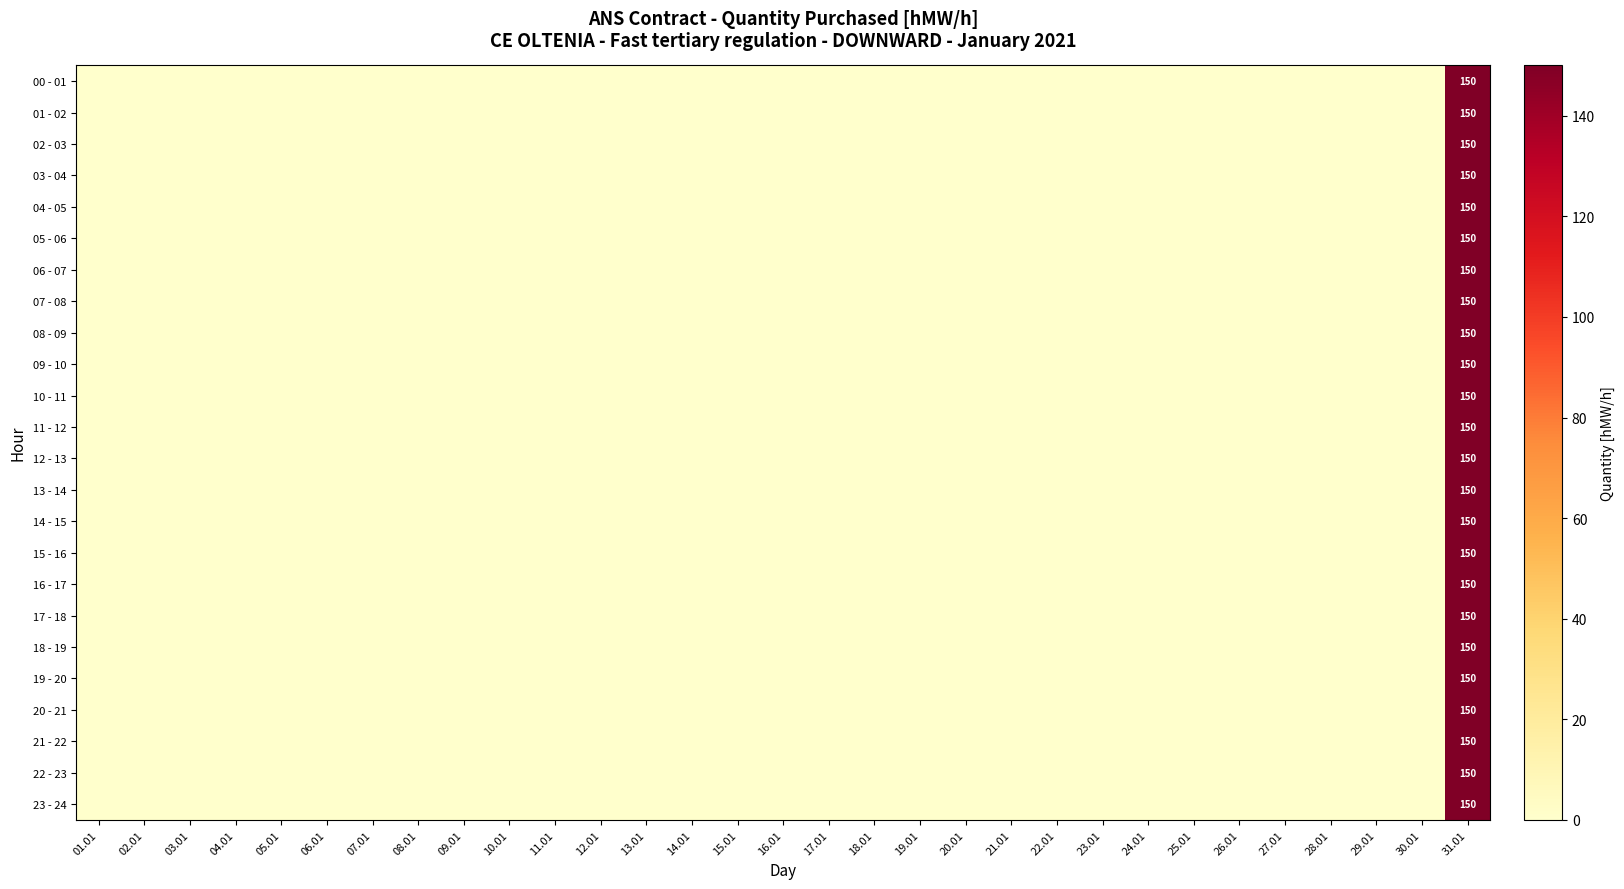

Is it true that 09 - 10 equals 150 at 31.01?

True